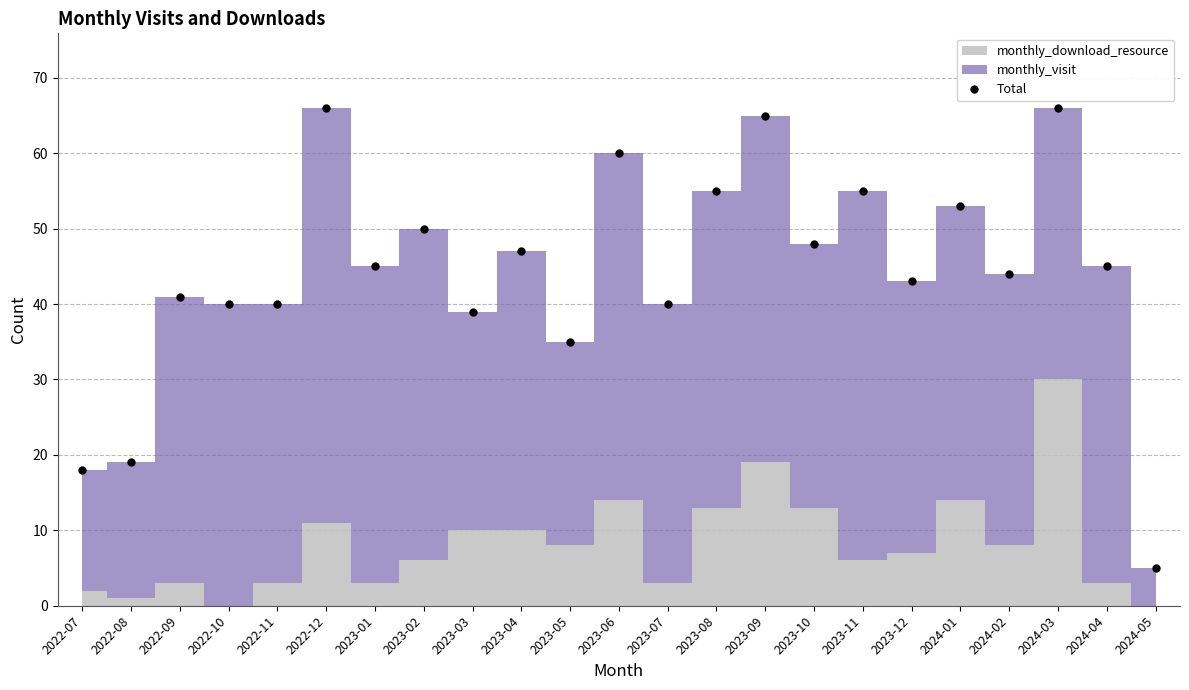

What is the sum of the values at 2023-01 and 2023-04?

92